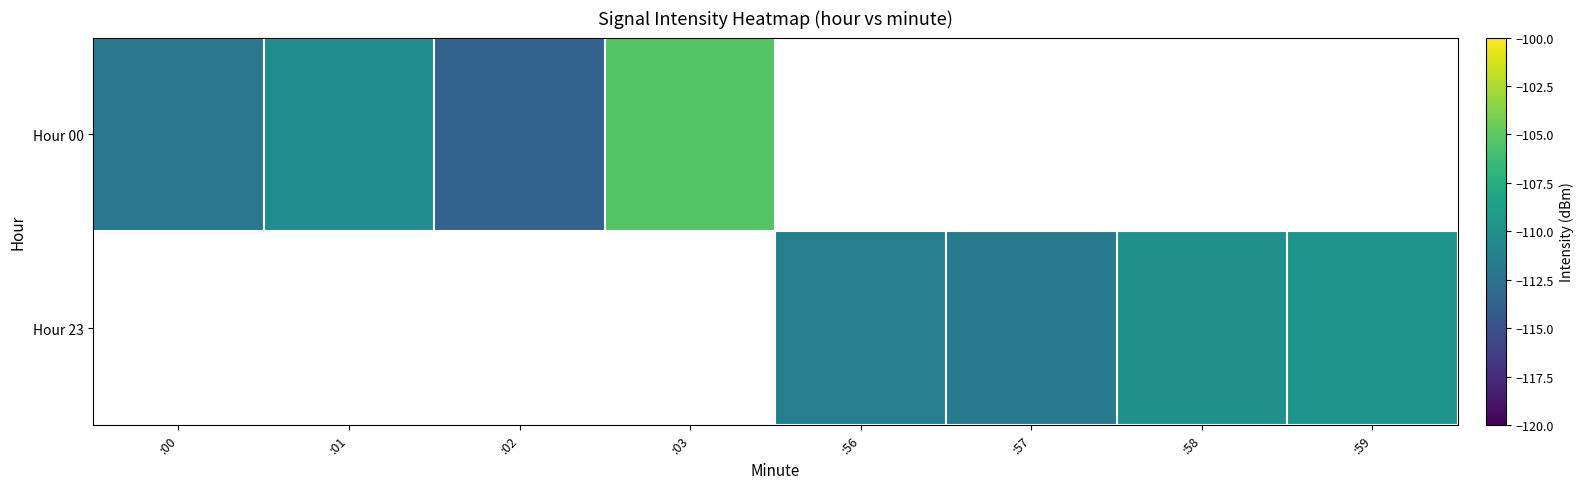

Is it true that Hour 00 equals -156.2 at :00?

False